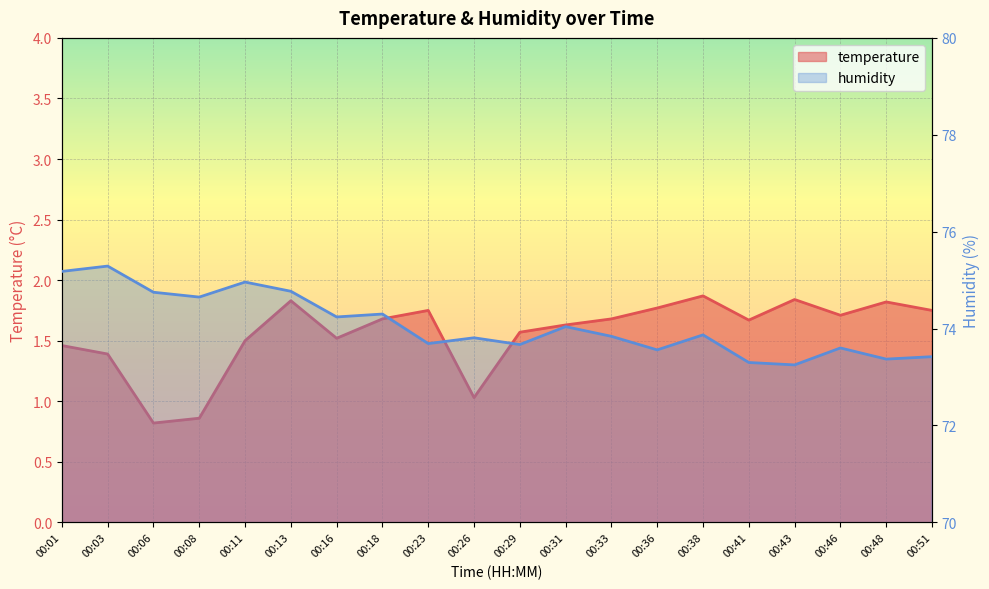

List the series in order of their overall mean, lowest first.

temperature, humidity